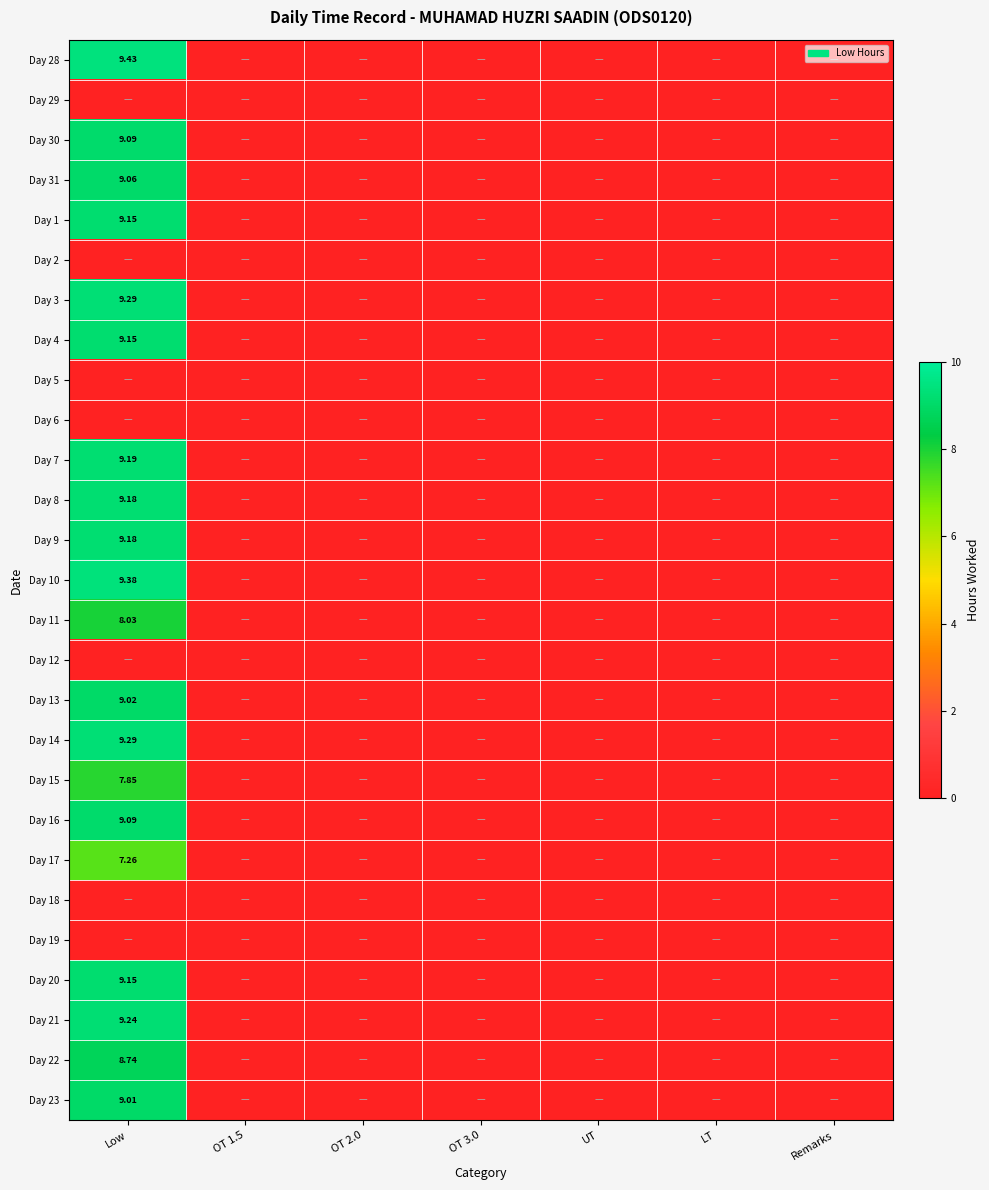

How many data points in Day 21 are above 0?

1